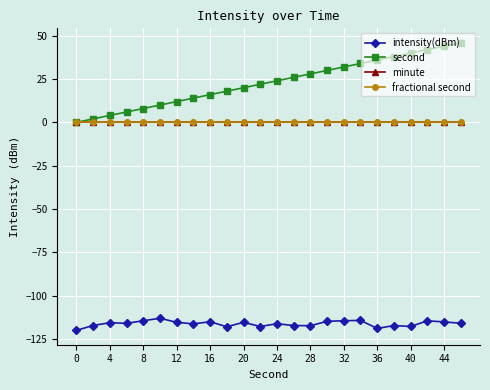

Is this an area chart (filled region under the line)?

No